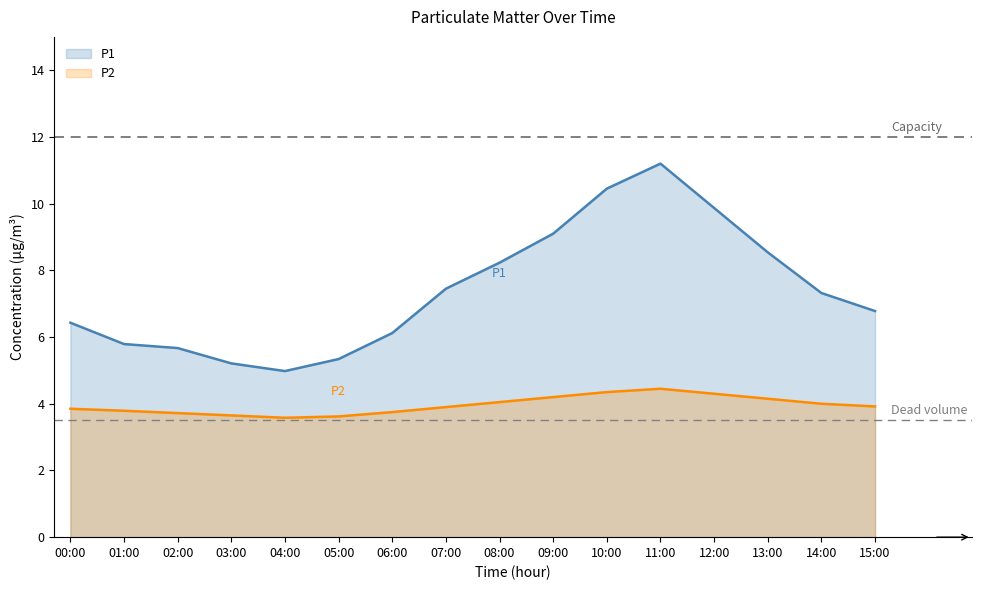

Rank the series by their average value, from lowest to highest.

P2, P1